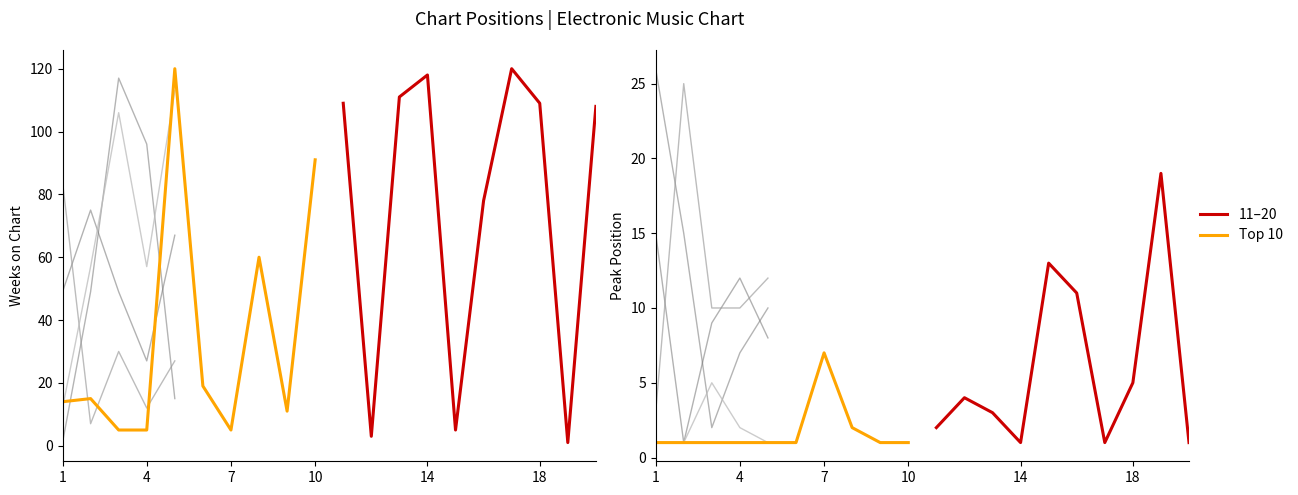

At which label does Top 10 reach its minimum?

1